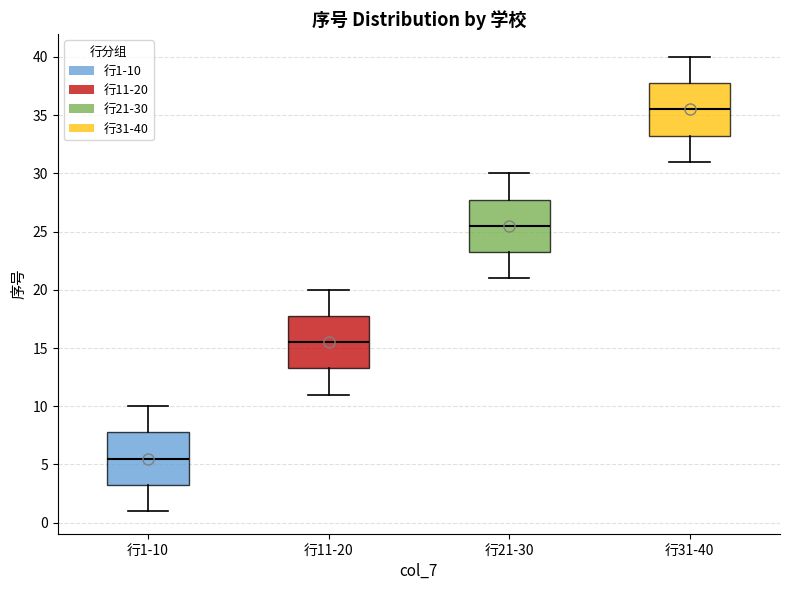

Where does the upper whisker of the box for 行21-30 end on the y-axis? The values are not printed on the chart, so give them approximately, as read against the axis.

30.0